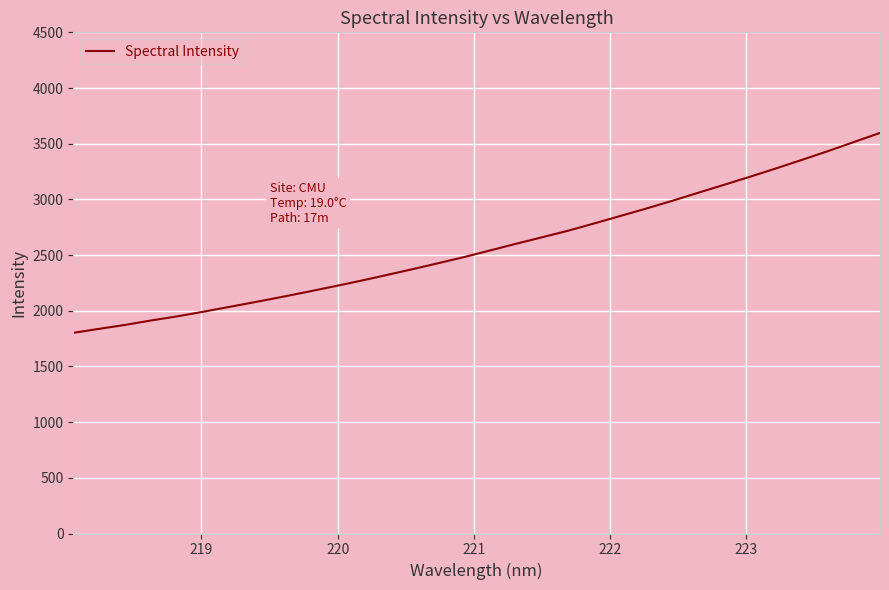

What is the difference between the maximum and minimum values?

1795.3